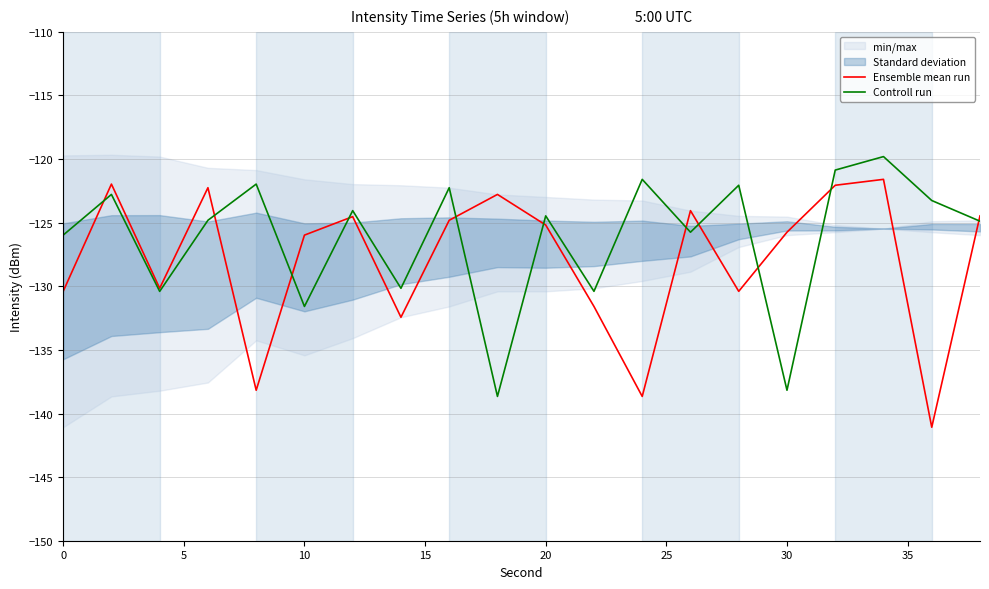

List the series in order of their peak value, lowest first.

Ensemble mean run, Controll run